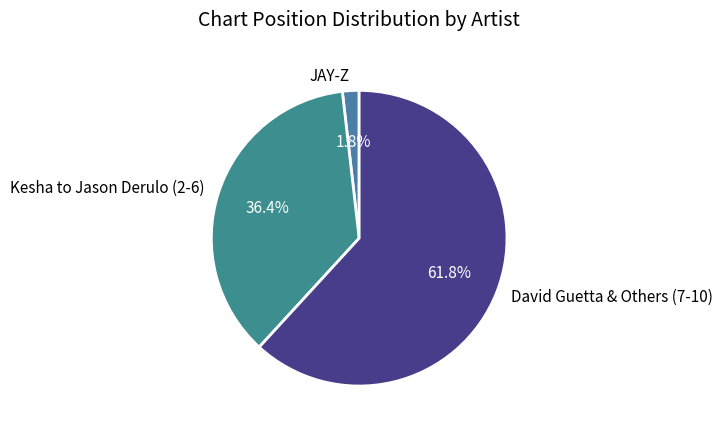

How much of the chart is everything except Kesha to Jason Derulo (2-6)?

63.6%